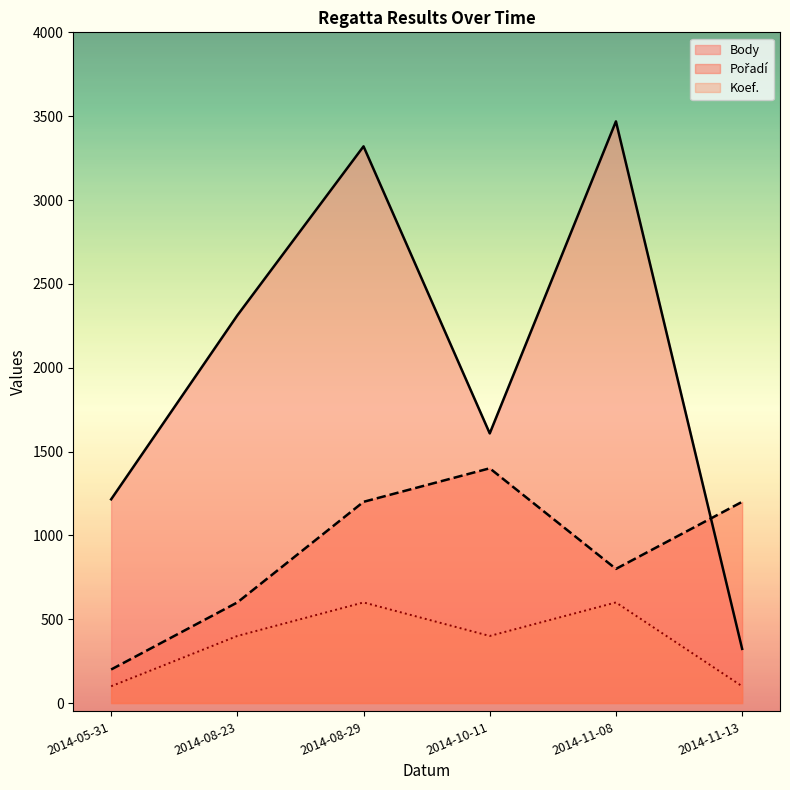

Read the Pořadí value at 2014-05-31, to the nearest 50.

200